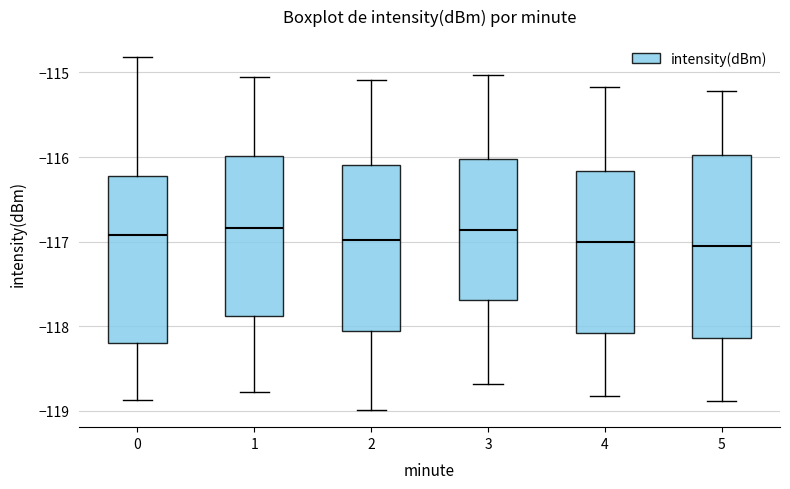

Comparing the boxes themselves (not the whiskers), which one is the tallest?

5